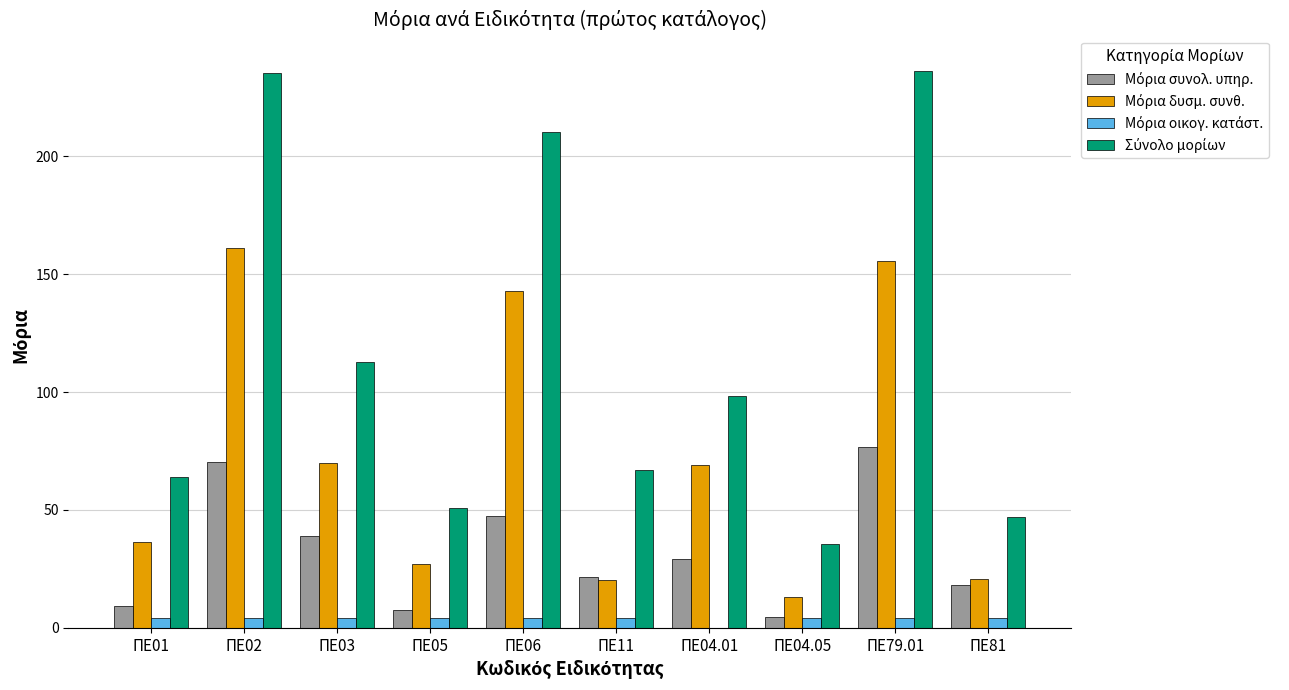

What is the maximum value shown in the chart?

236.4